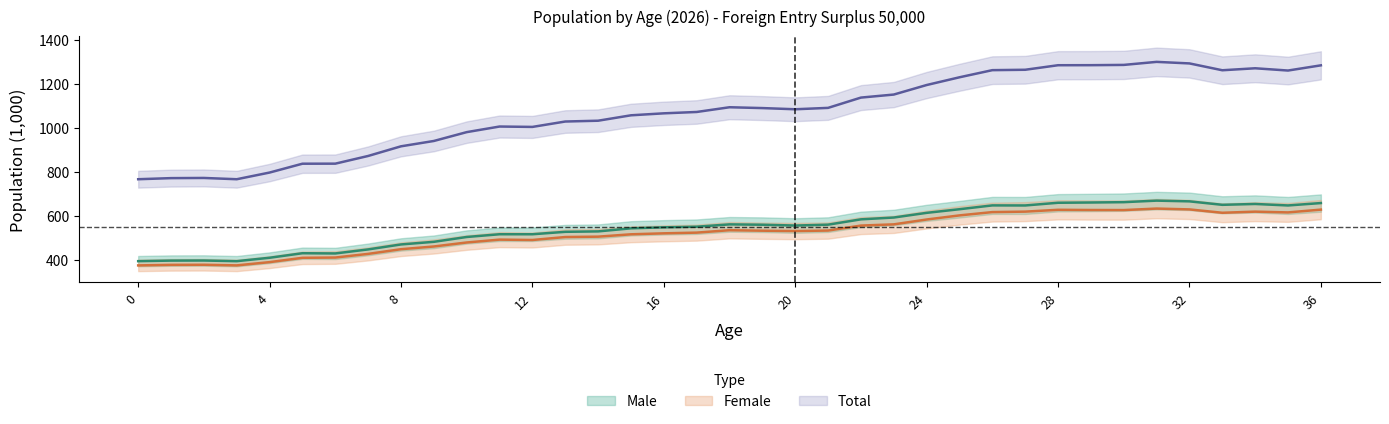

The value of male at 1 is 110.7. True or false?

False